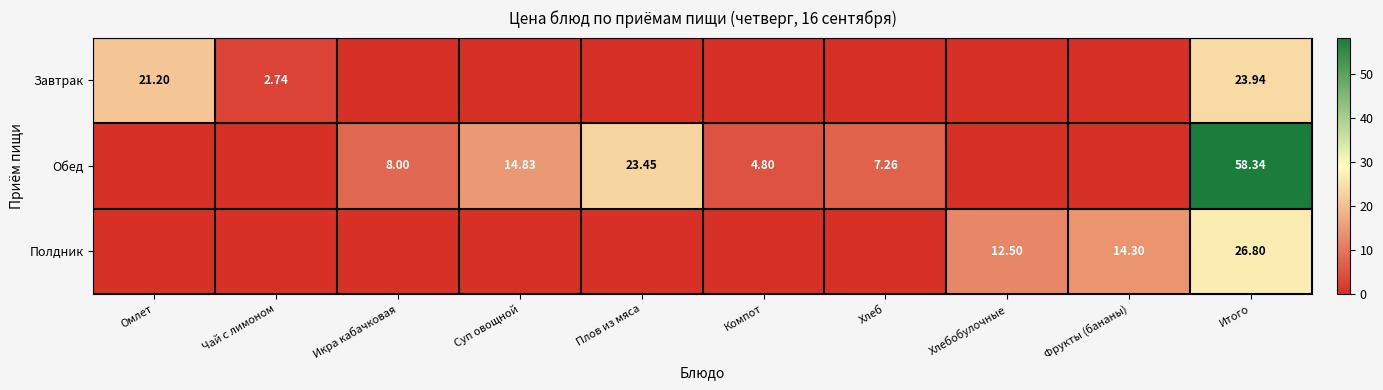

Which series has the largest total across all categories?

Обед